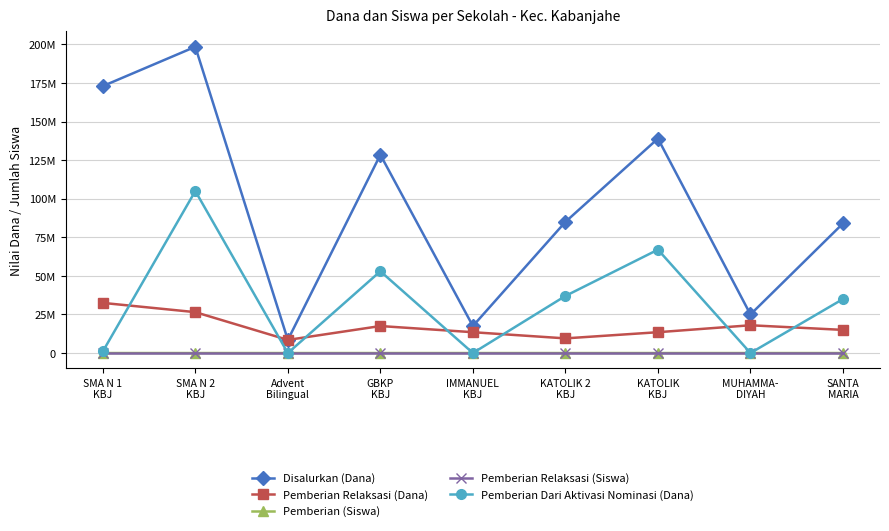

What is the difference between the maximum and minimum values in the Pemberian Relaksasi (Dana) series?

24000000